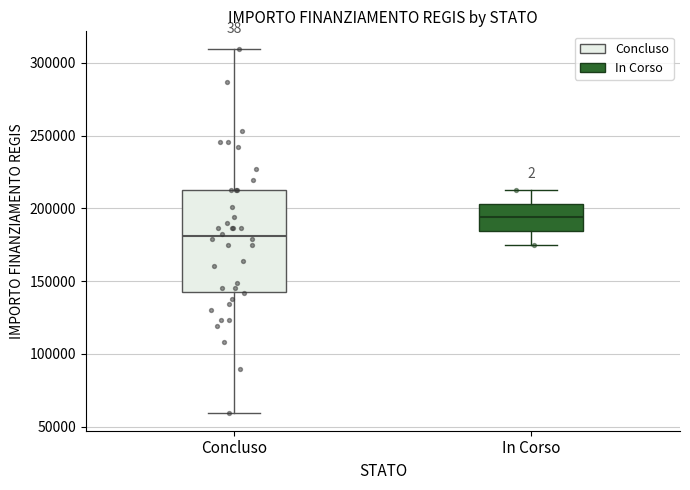

Reading left to right, read every box against the y-axis: the position of its median line, the range the box covers, and the ends of its whiskers. The values are not printed on the chart, so give them approximately, as read against the axis.

Concluso: median 180000, box 145000 to 210000, whiskers 60000 to 310000
In Corso: median 195000, box 185000 to 205000, whiskers 175000 to 210000